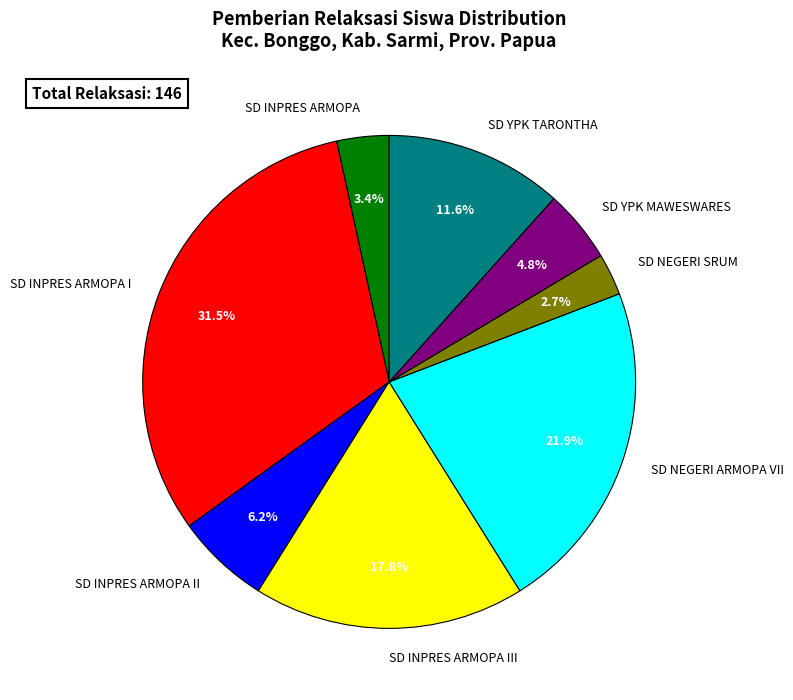

Rank the categories by value from highest to lowest.

SD INPRES ARMOPA I, SD NEGERI ARMOPA VII, SD INPRES ARMOPA III, SD YPK TARONTHA, SD INPRES ARMOPA II, SD YPK MAWESWARES, SD INPRES ARMOPA, SD NEGERI SRUM